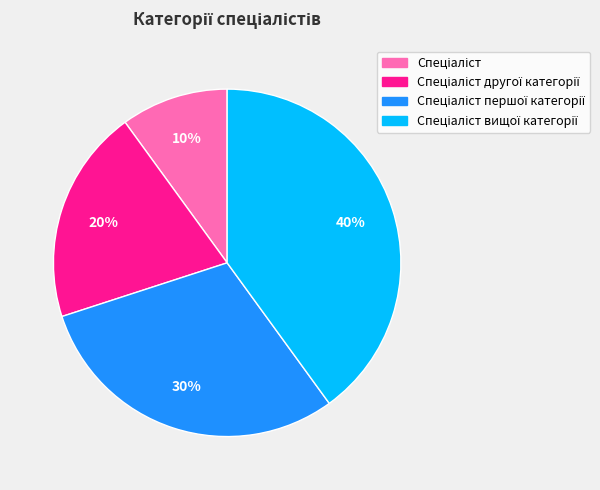

Does any single category account for the majority?

No